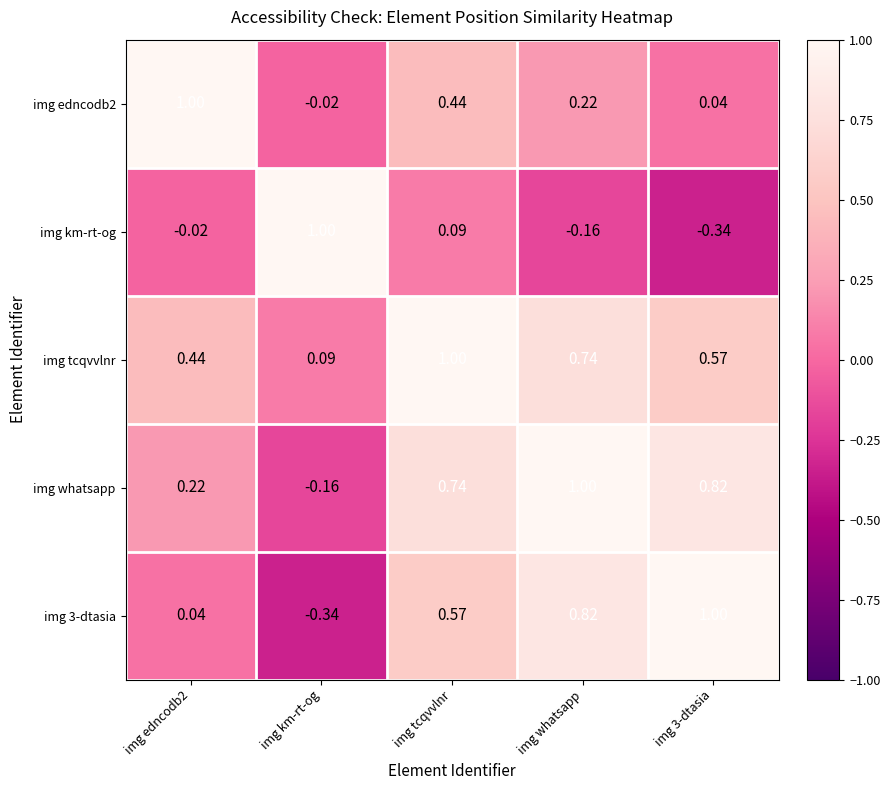

Where is img edncodb2 nearest to the value 0?

img km-rt-og